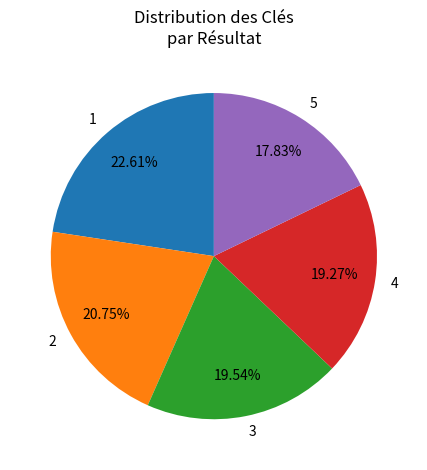

Count the number of slices in the pie.

5